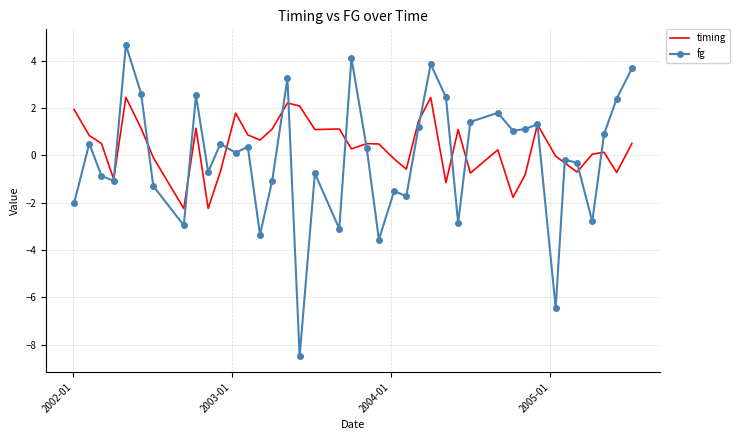

What is the smallest value displayed?

-8.5